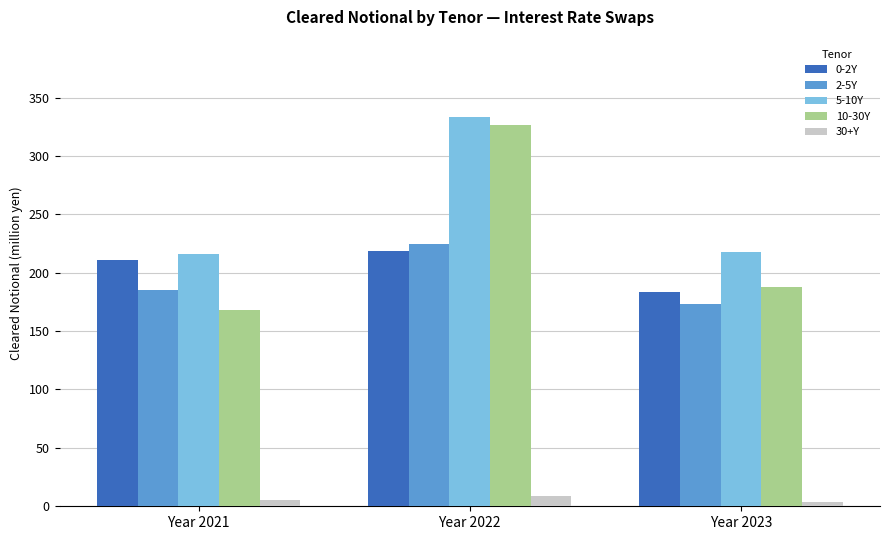

What is the spread (max minus min) of values at Year 2021?

210.4